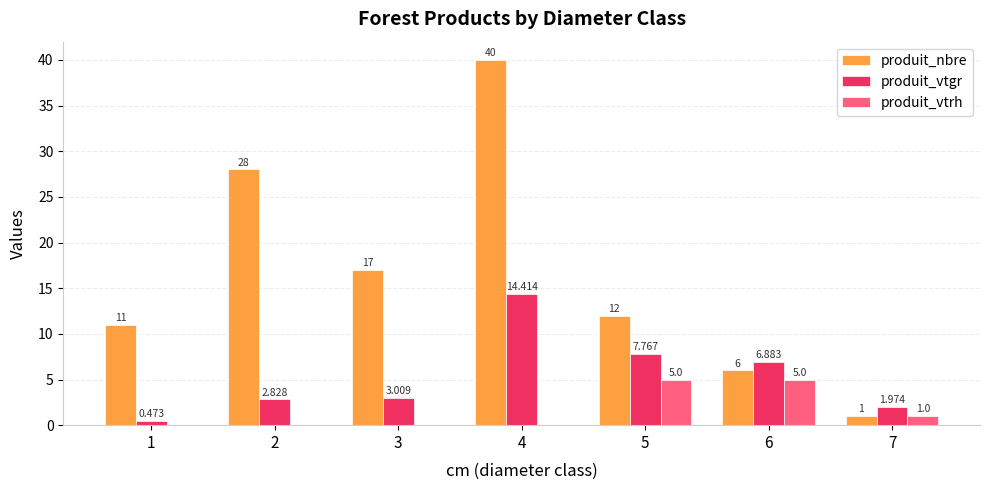

What is the total value across all series at 4?

54.4